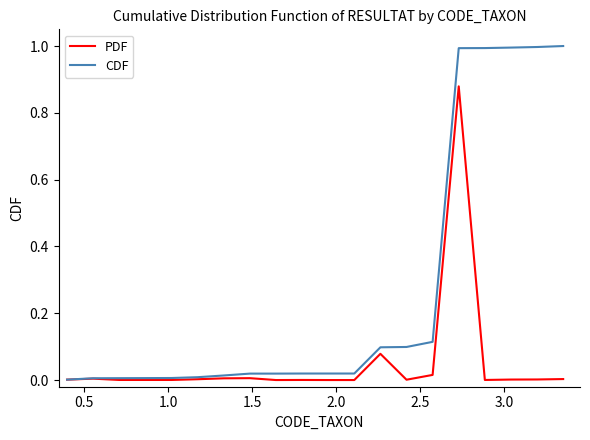

Rank the series by their maximum value, from lowest to highest.

PDF, CDF